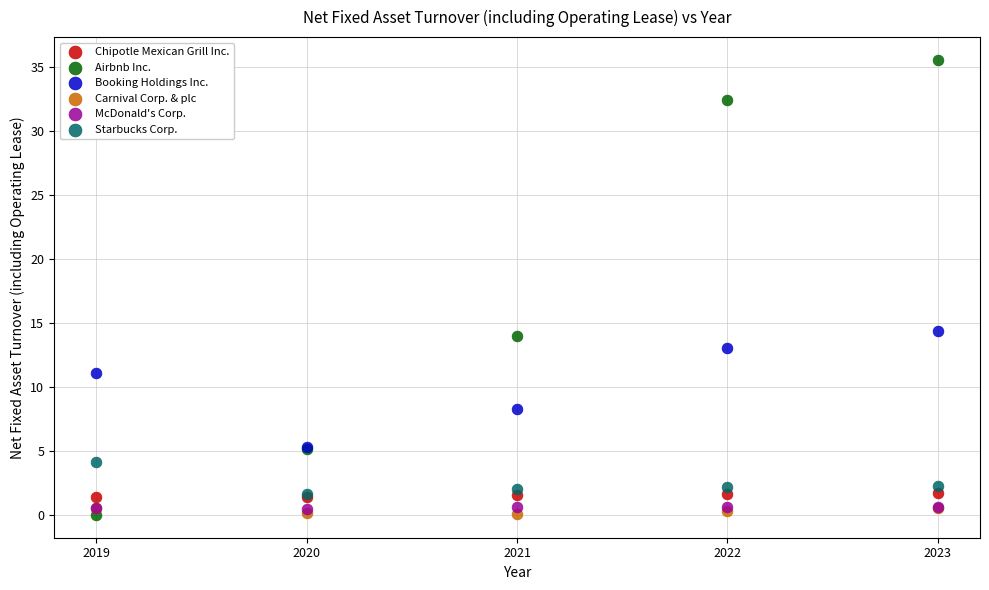

Which series has the widest spread of Y values?

Airbnb Inc.